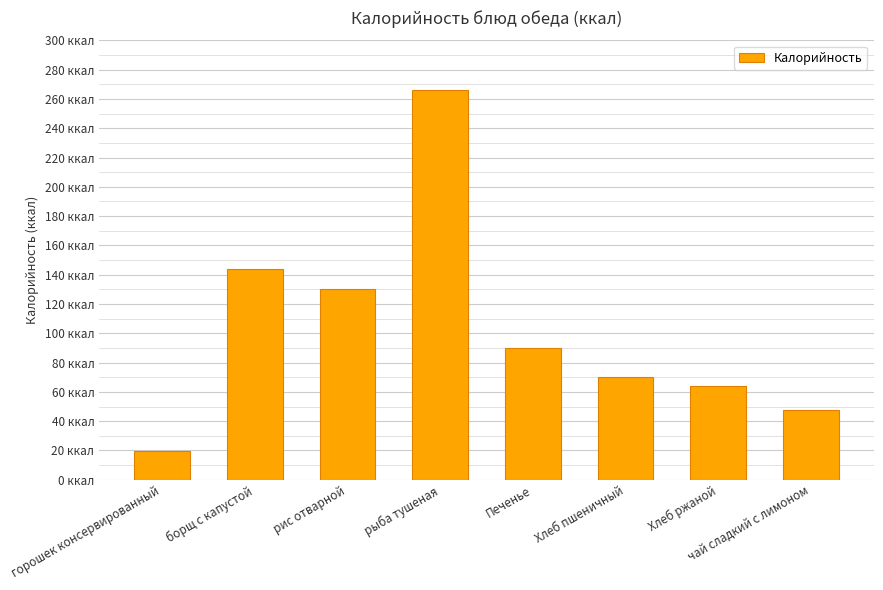

List the labels in order of value, smallest first.

горошек консервированный, чай сладкий с лимоном, Хлеб ржаной, Хлеб пшеничный, Печенье, рис отварной, борщ с капустой, рыба тушеная